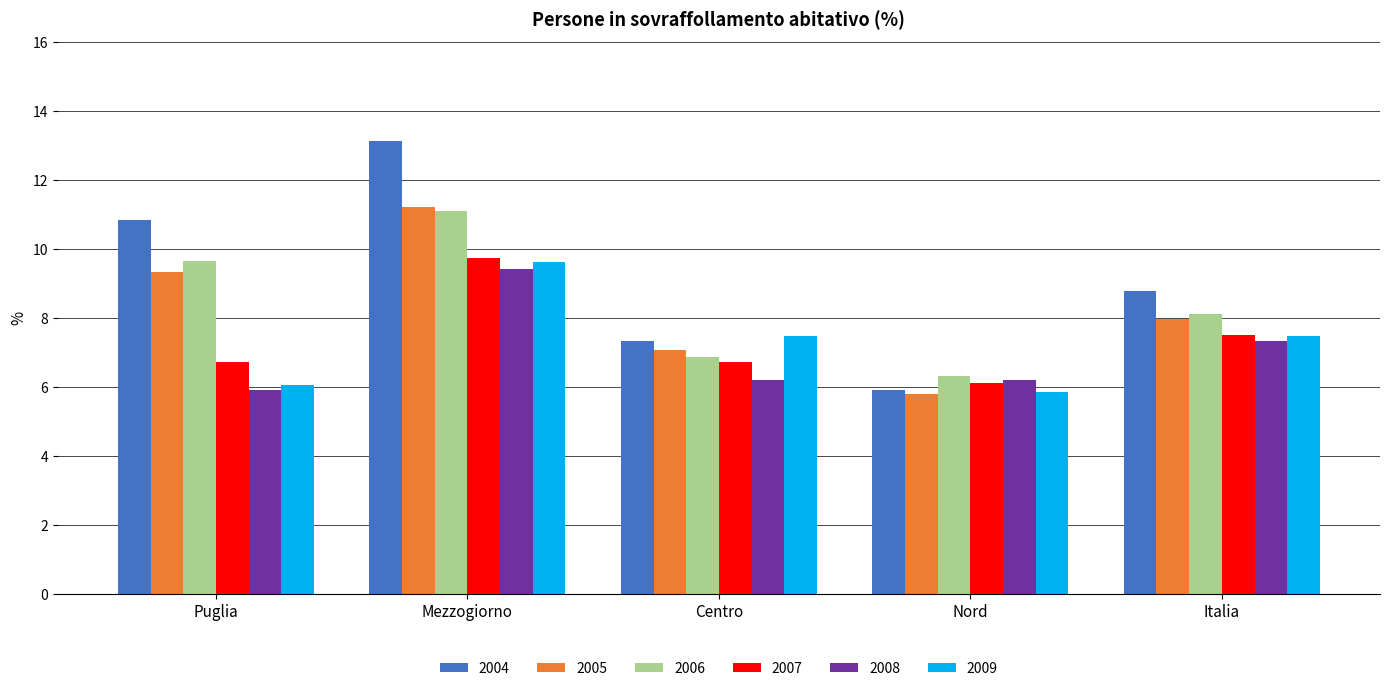

What is the value of the 2007 bar at the 4th from the left?

6.1